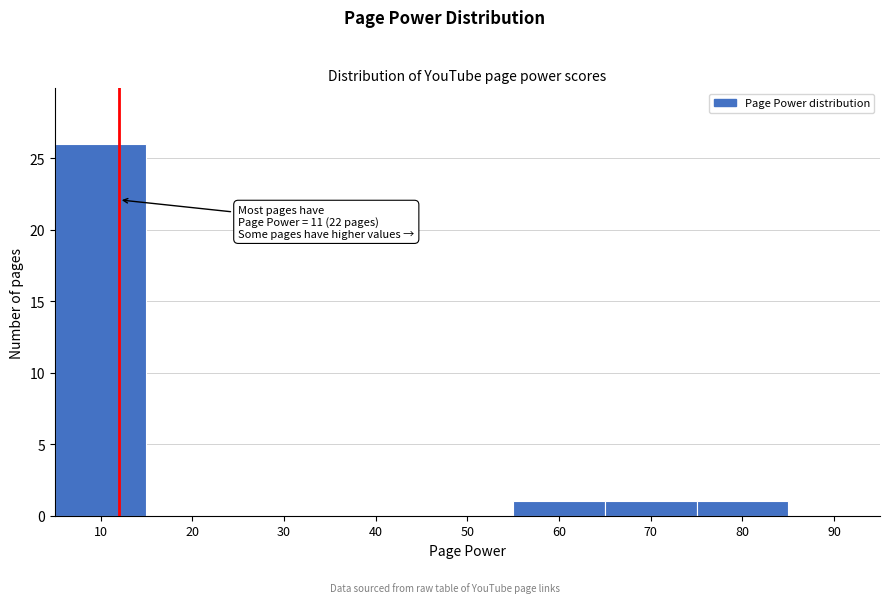

Reading left to right, extract all data points from this chart.

10=26	20=0	30=0	40=0	50=0	60=1	70=1	80=1	90=0